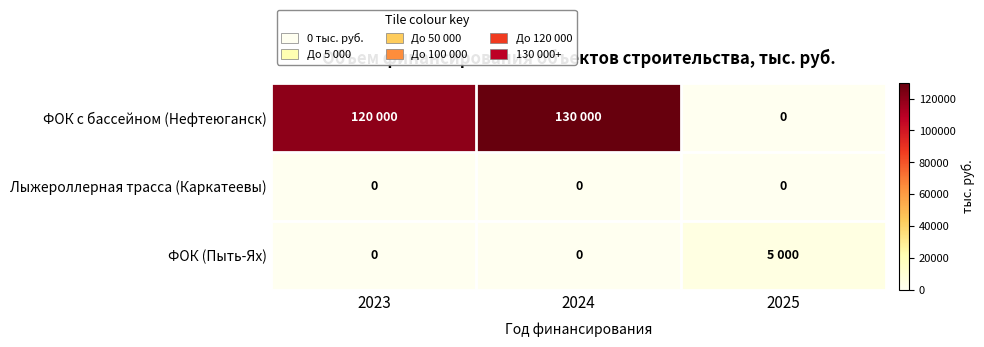

The Лыжероллерная трасса (Каркатеевы) series shows 0 at 2024. True or false?

True